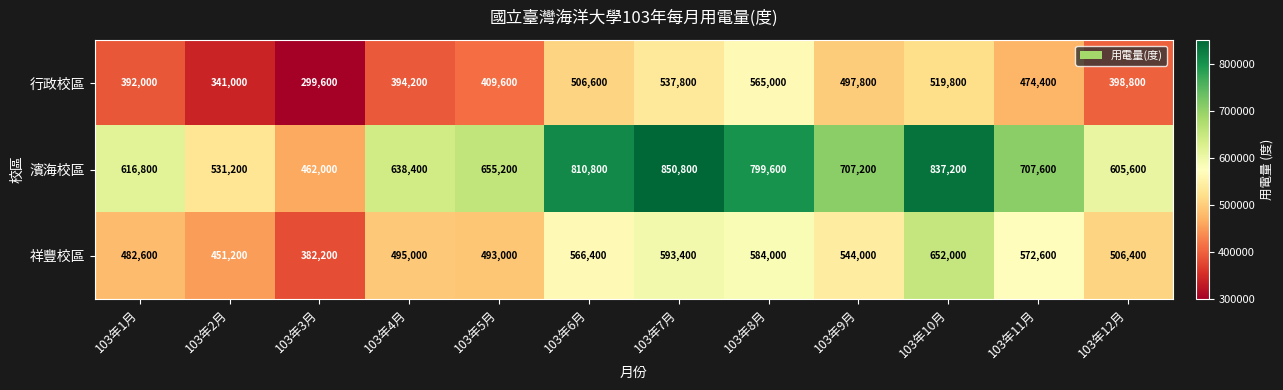

What is the sum of all 行政校區 values?

5336600